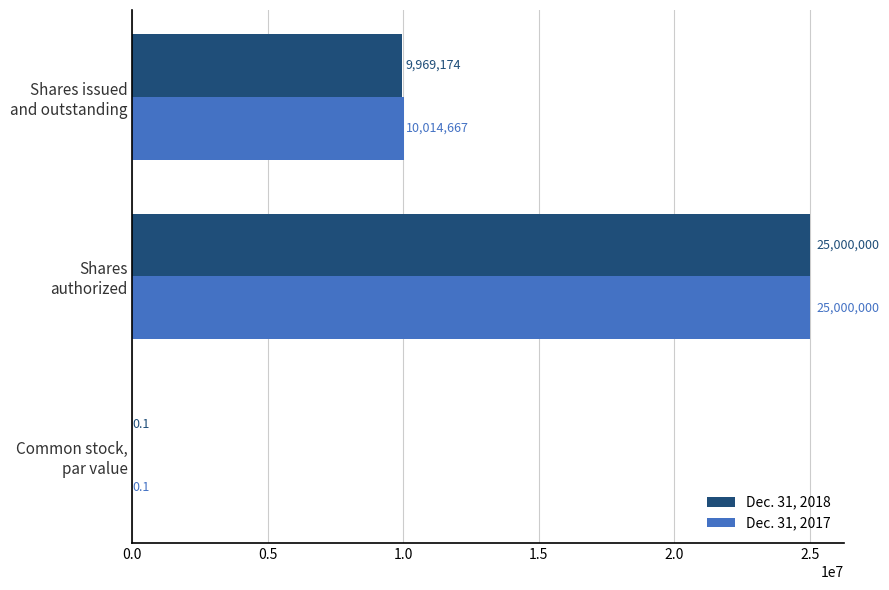

What is the sum of all Dec. 31, 2017 values?

35014667.1